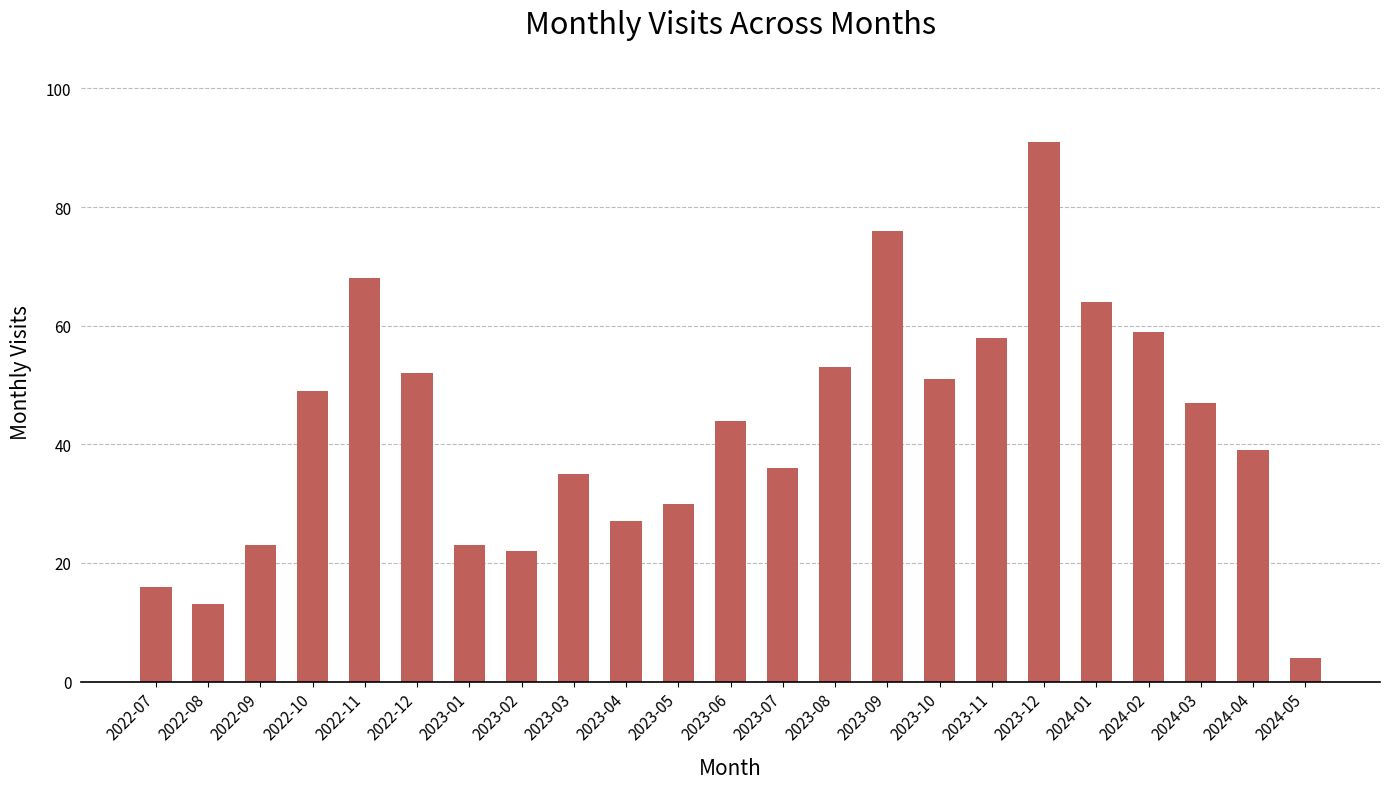

What is the difference between the values at 2023-07 and 2023-11?

22